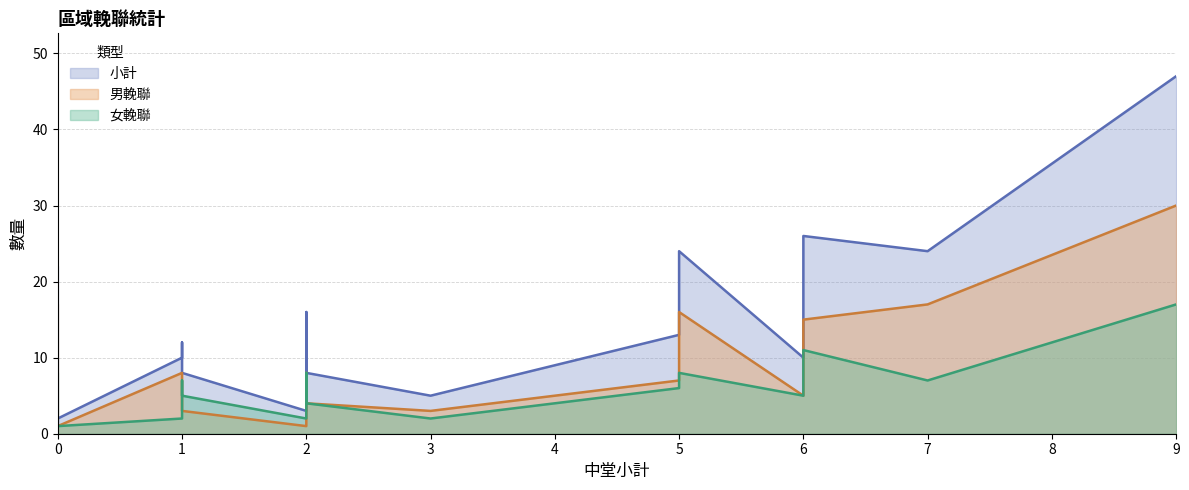

Is it true that 小計 equals 16 at 仁武?

True